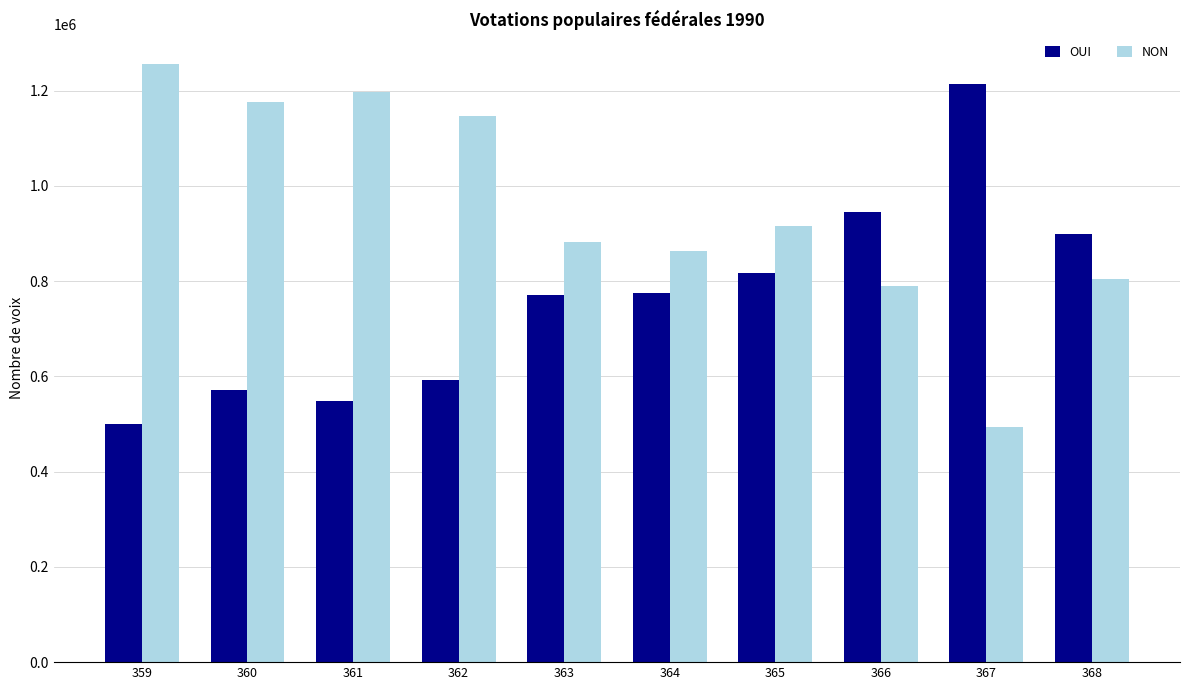

Which series changed the most between 364 and 365?

NON